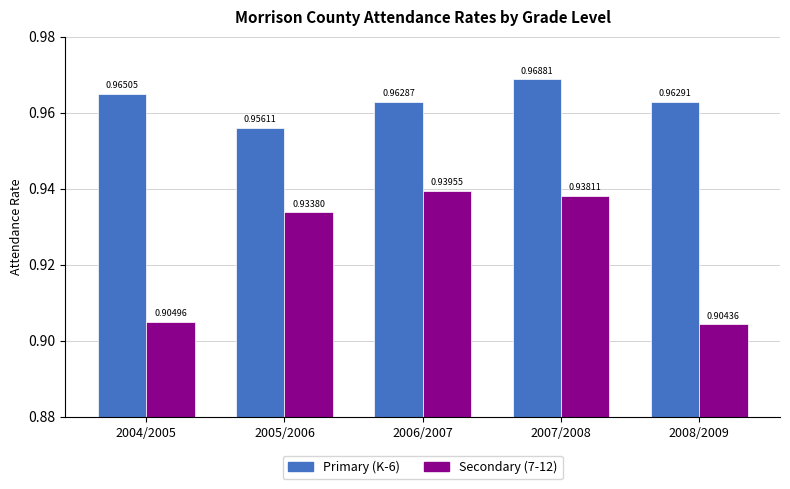

The value of Secondary (7-12) at 2005/2006 is 0.9. True or false?

True